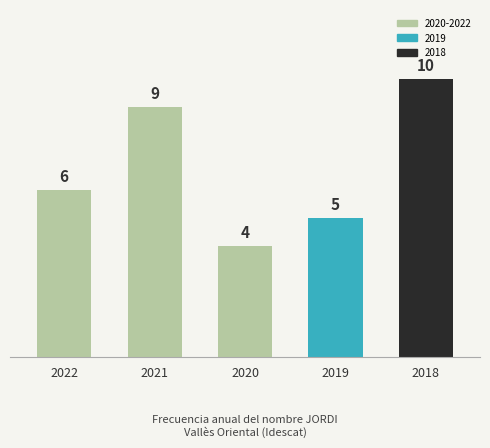

List the labels in order of value, smallest first.

2020, 2019, 2022, 2021, 2018